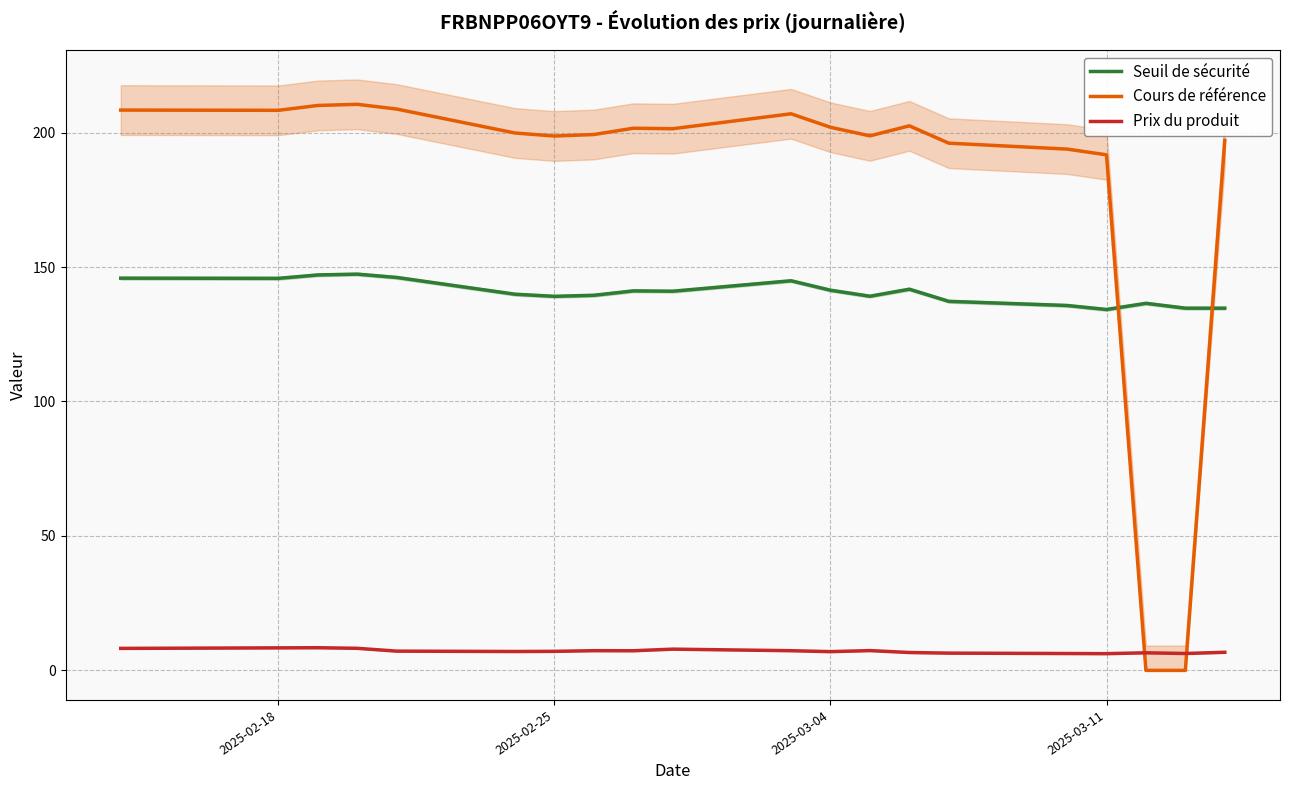

The Seuil de sécurité series shows 231.3 at 10. True or false?

False